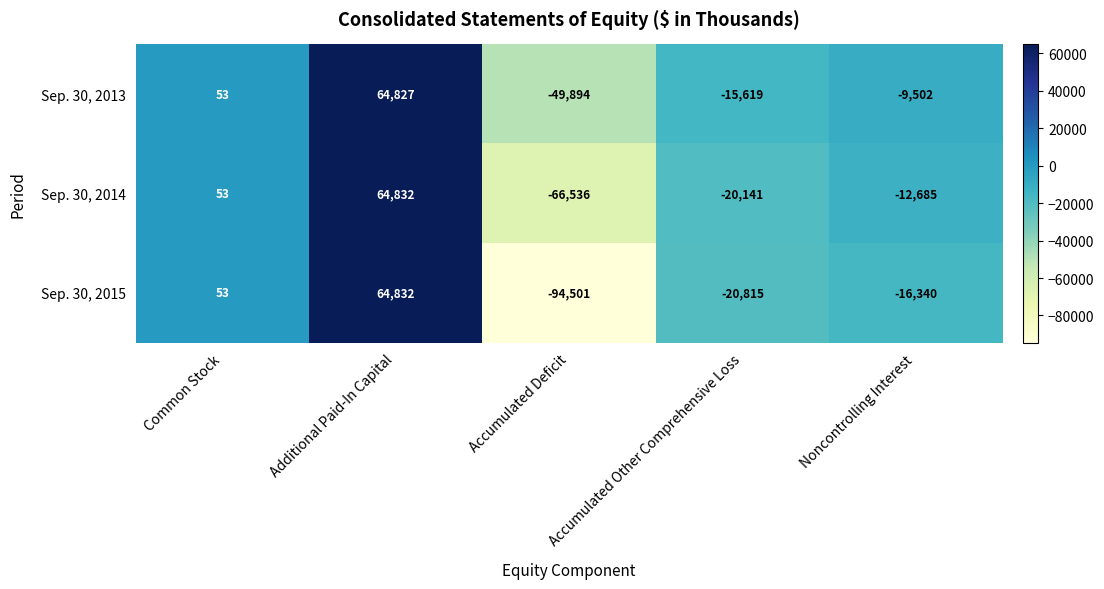

At which label is Sep. 30, 2013 closest to 7466?

Common Stock